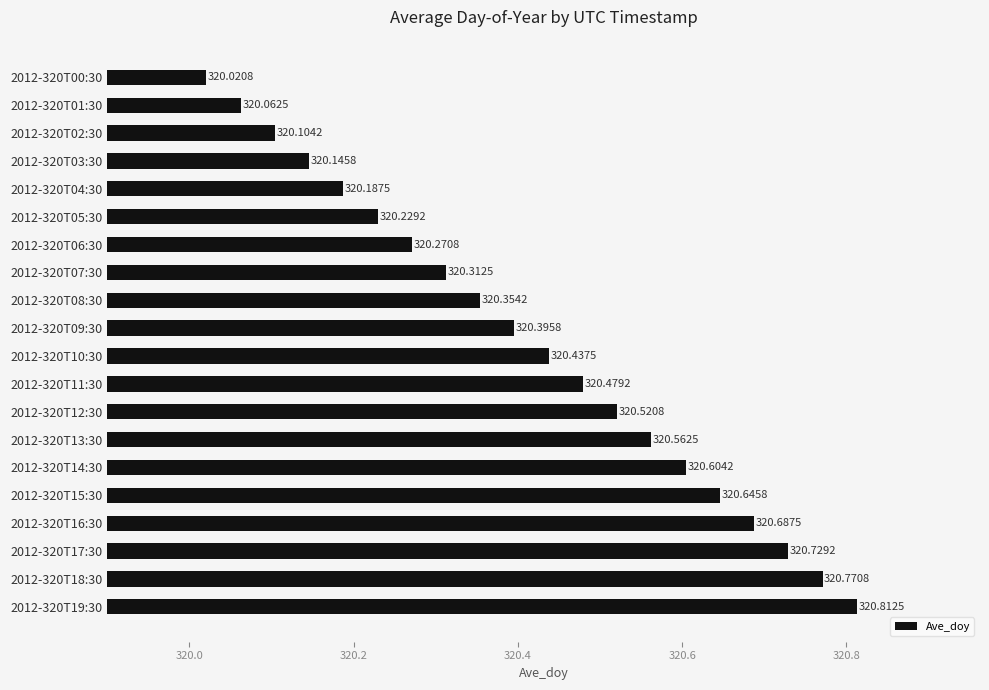

List the labels in order of value, largest first.

2012-320T19:30, 2012-320T18:30, 2012-320T17:30, 2012-320T16:30, 2012-320T15:30, 2012-320T14:30, 2012-320T13:30, 2012-320T12:30, 2012-320T11:30, 2012-320T10:30, 2012-320T09:30, 2012-320T08:30, 2012-320T07:30, 2012-320T06:30, 2012-320T05:30, 2012-320T04:30, 2012-320T03:30, 2012-320T02:30, 2012-320T01:30, 2012-320T00:30